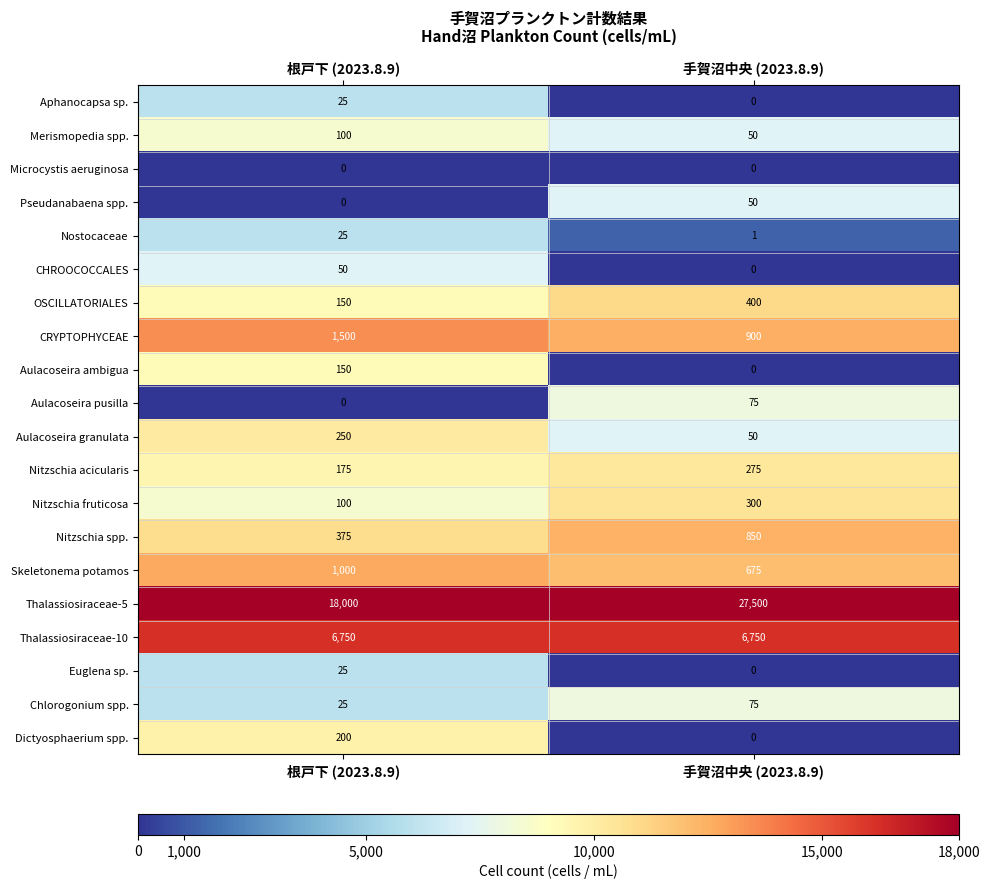

List the labels in order of CRYPTOPHYCEAE value, smallest first.

手賀沼中央 (2023.8.9), 根戸下 (2023.8.9)